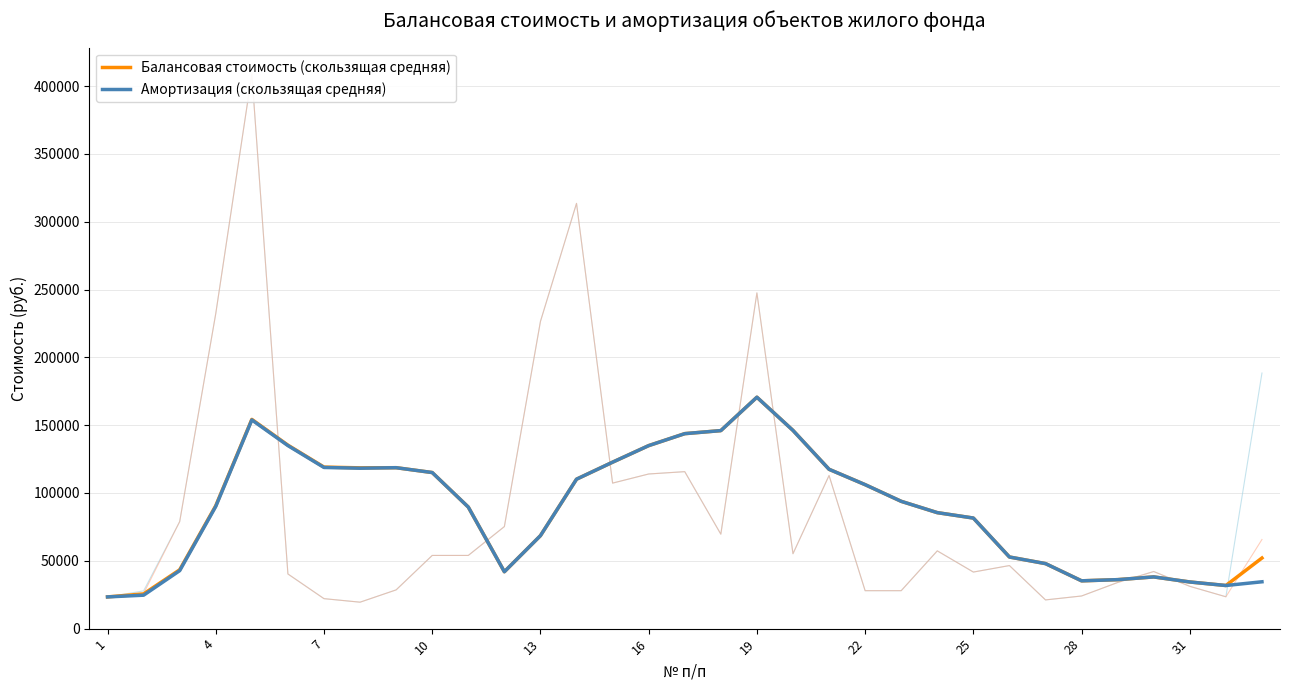

Which series changed the most between 10 and 28?

Амортизация (скользящая средняя)